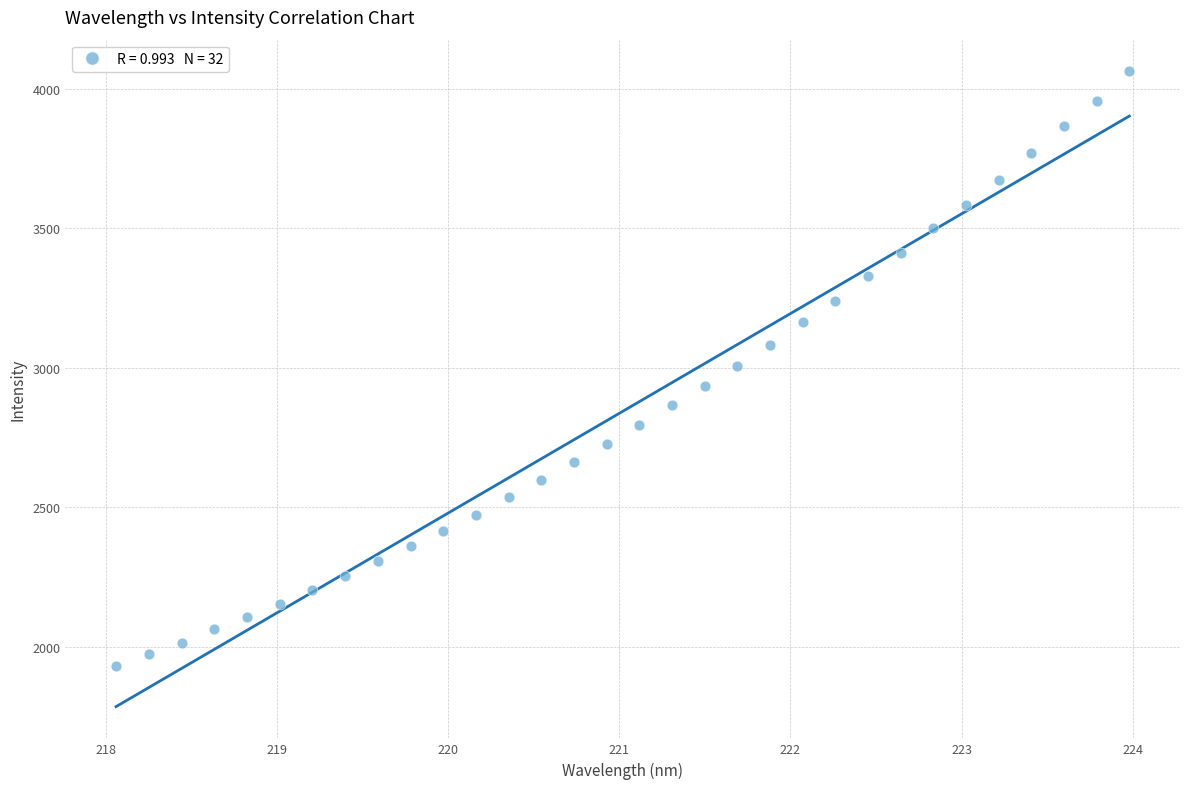

What is the range of Y values (max minus min)?

2130.4